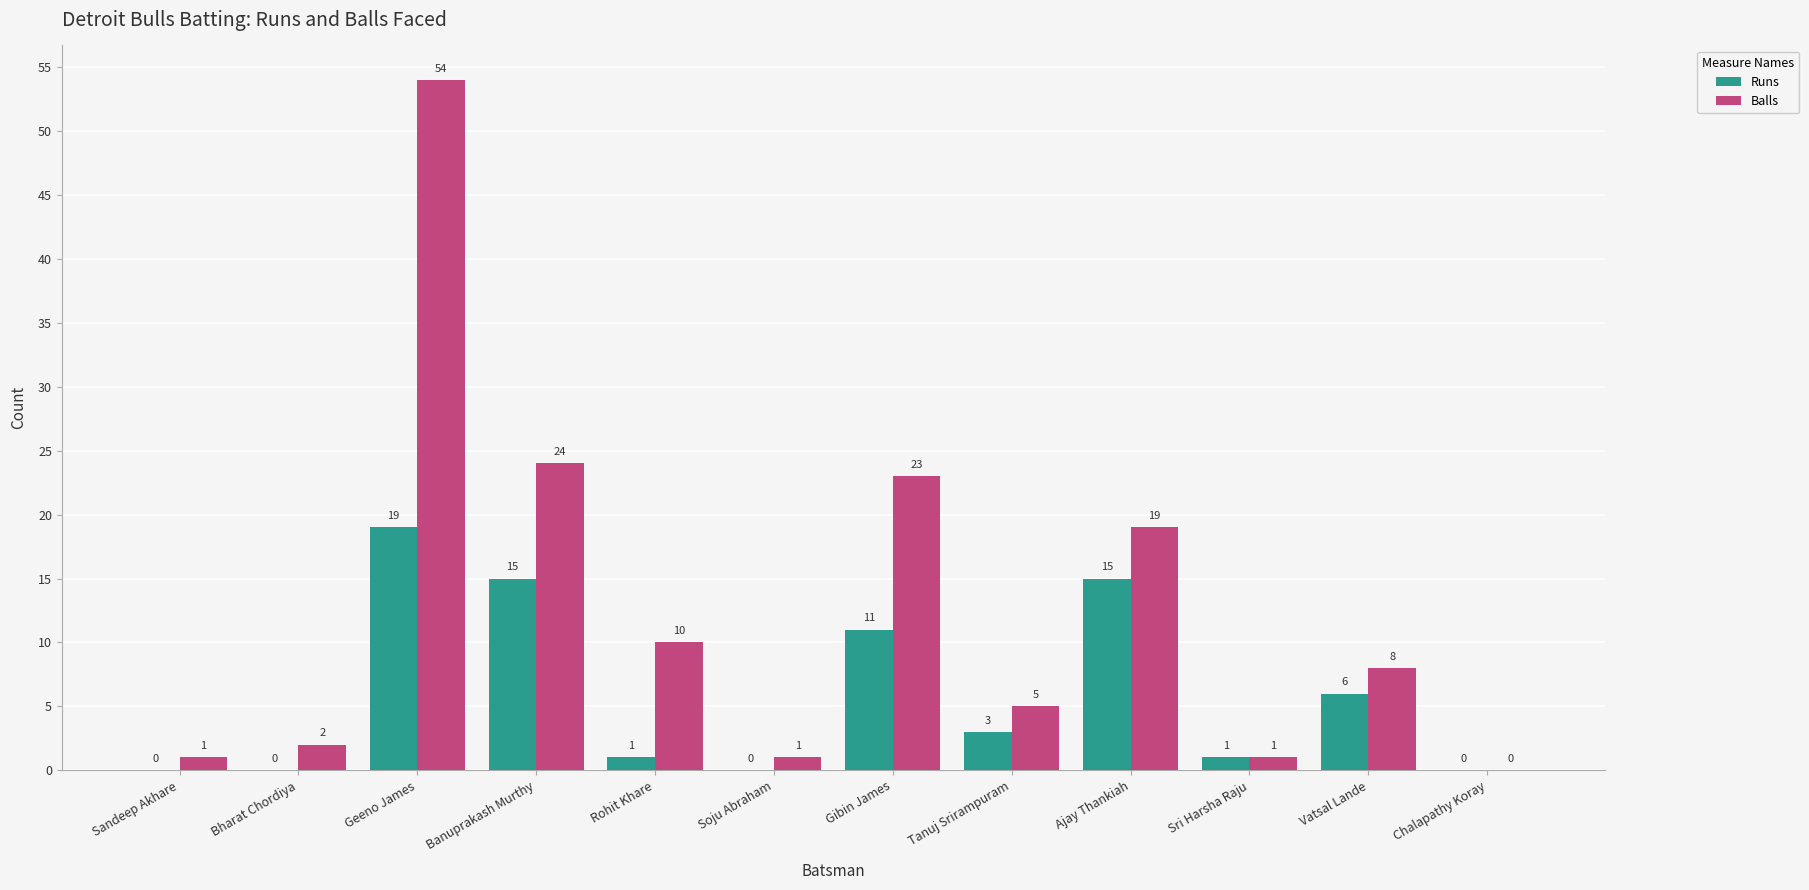

Which label corresponds to the largest value in the chart?

Geeno James